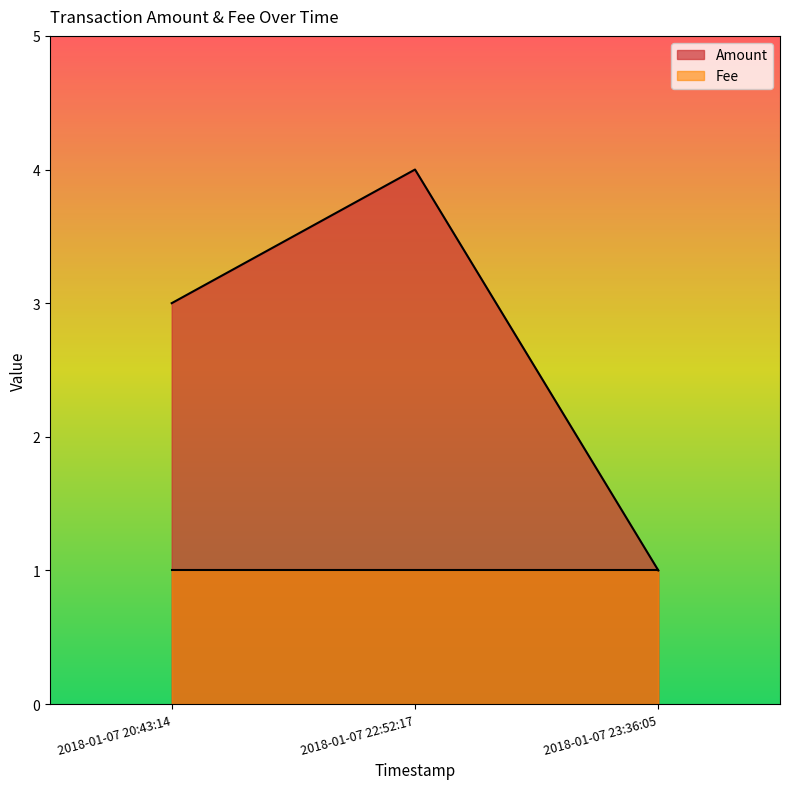

List the labels in order of value, largest first.

2018-01-07 22:52:17, 2018-01-07 20:43:14, 2018-01-07 23:36:05